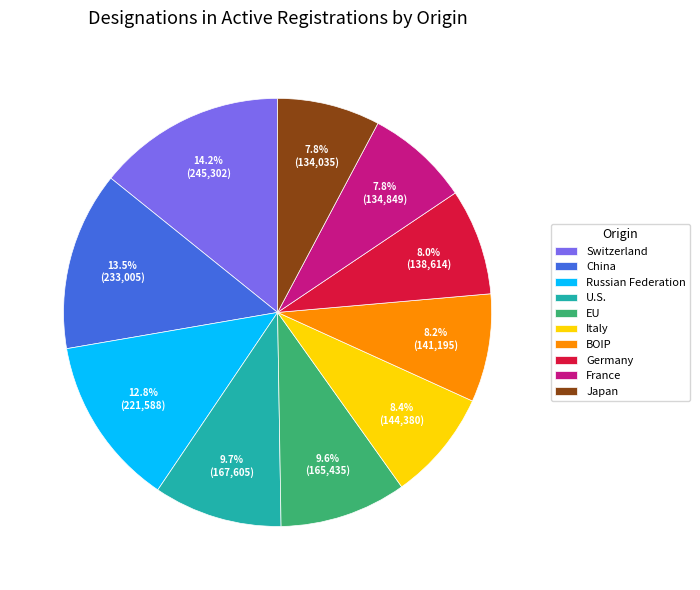

How many slices are in this pie chart?

10